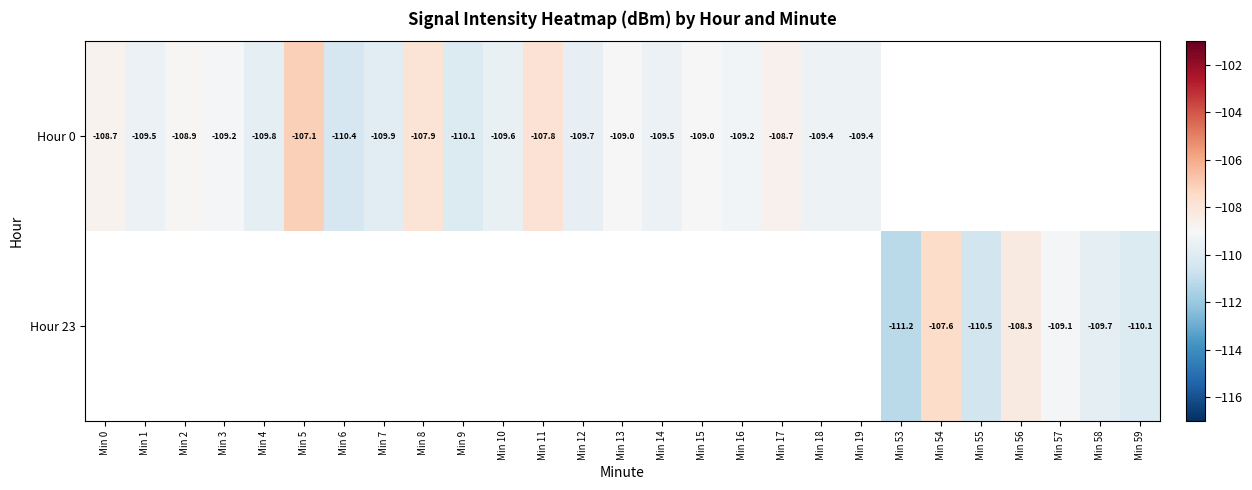

What is the maximum value shown in the chart?

-107.1